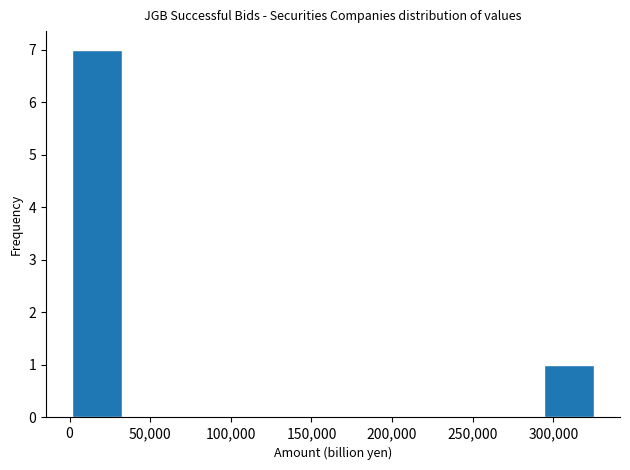

Which range on the x-axis has the tallest bar?

0 to 35000